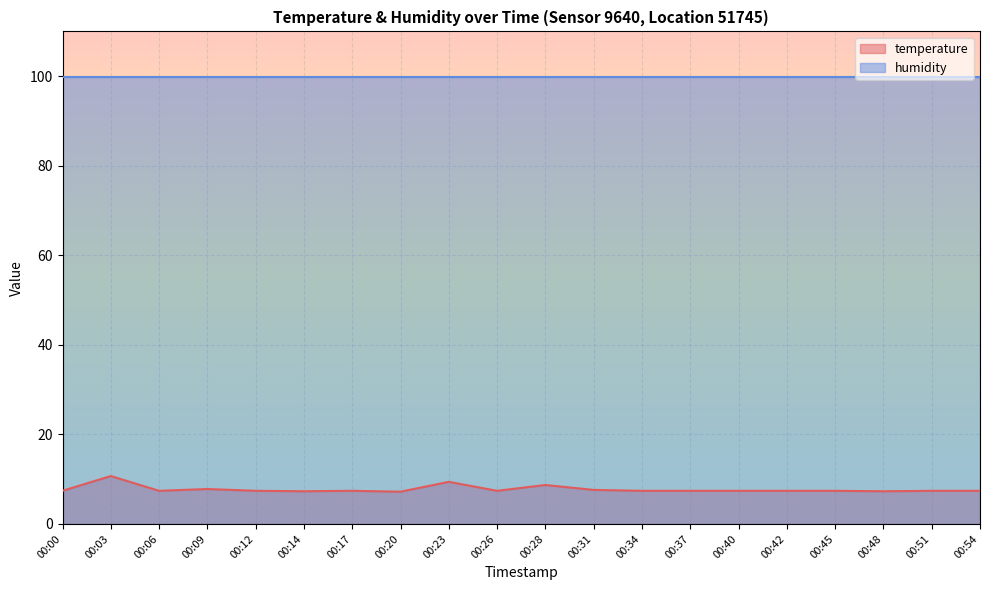

What is the value of the 15th point from the left?

7.4